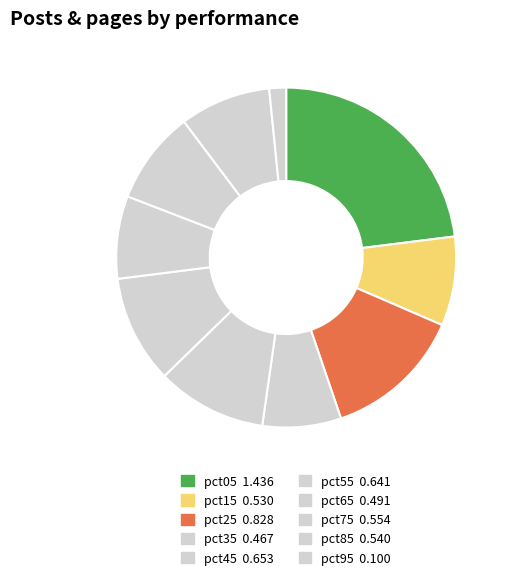

Is the sum of pct65 and pct25 greater than half?

No